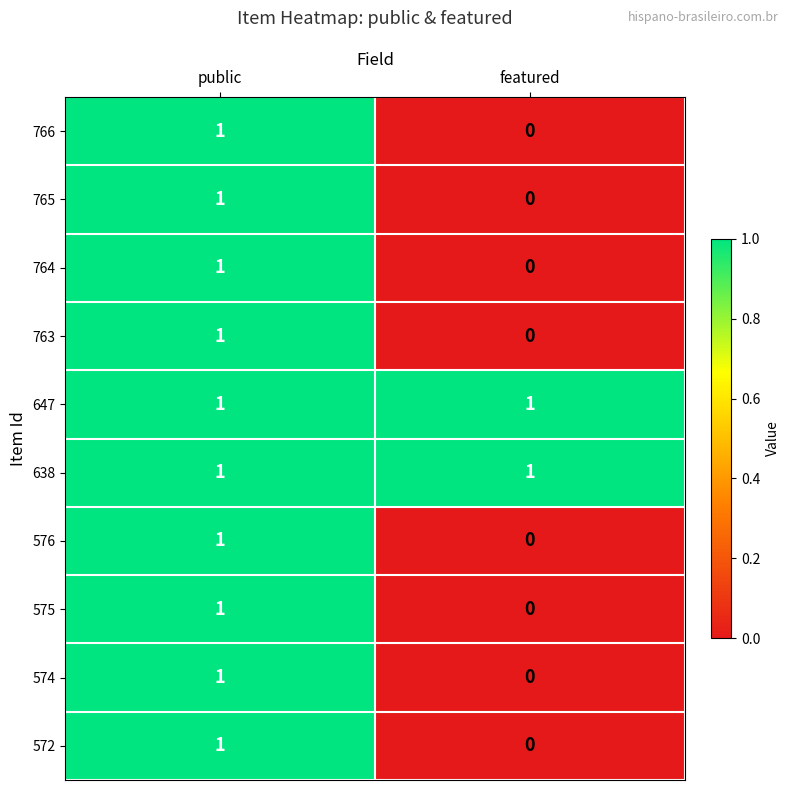

The 764 series shows 0 at public. True or false?

False